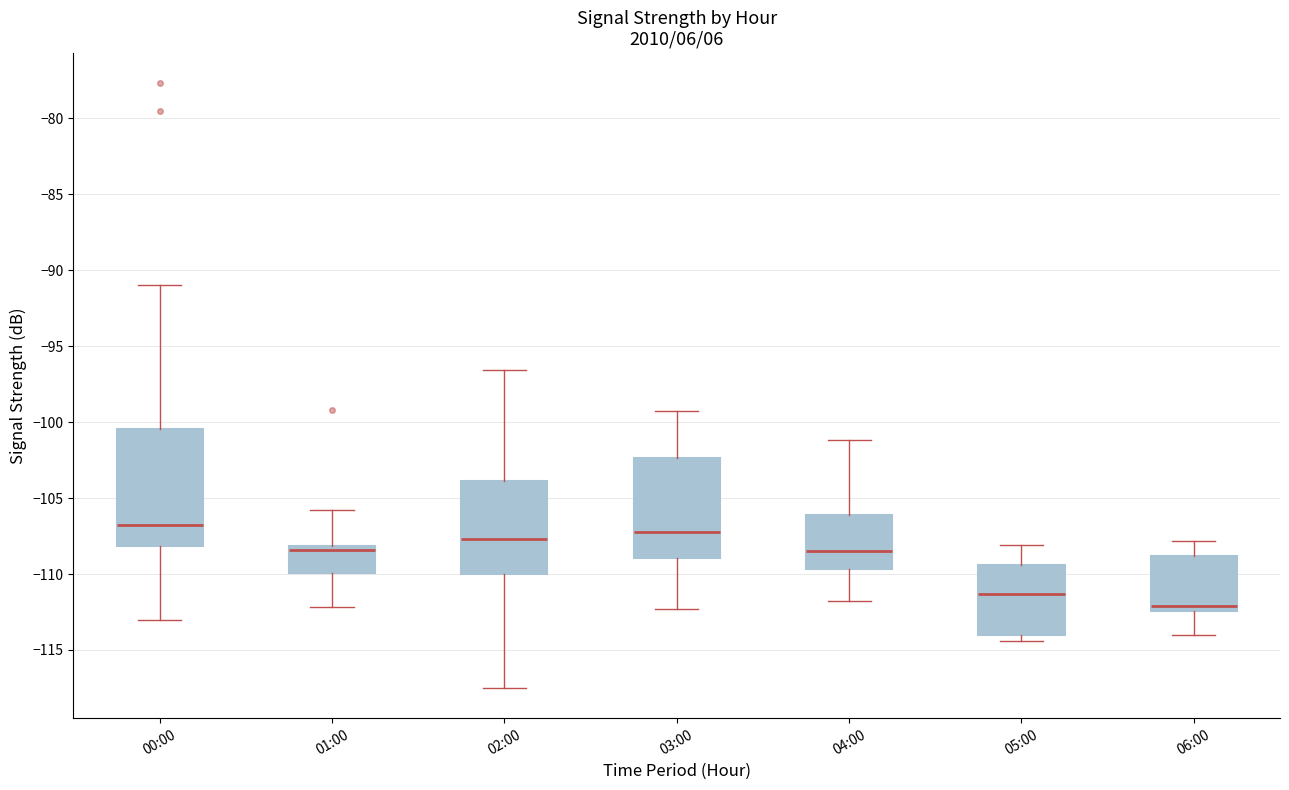

Reading left to right, transcribe this box plot: for each box, give where its median line is, the range the box spans, and where its two whiskers end, as read against the y-axis. The values are not printed on the chart, so give them approximately, as read against the axis.

00:00: median -107.0, box -108.0 to -100.5, whiskers -113.0 to -91.0
01:00: median -108.5, box -110.0 to -108.0, whiskers -112.0 to -106.0
02:00: median -107.5, box -110.0 to -104.0, whiskers -117.5 to -96.5
03:00: median -107.0, box -109.0 to -102.5, whiskers -112.5 to -99.5
04:00: median -108.5, box -109.5 to -106.0, whiskers -112.0 to -101.0
05:00: median -111.5, box -114.0 to -109.5, whiskers -114.5 to -108.0
06:00: median -112.0, box -112.5 to -109.0, whiskers -114.0 to -108.0